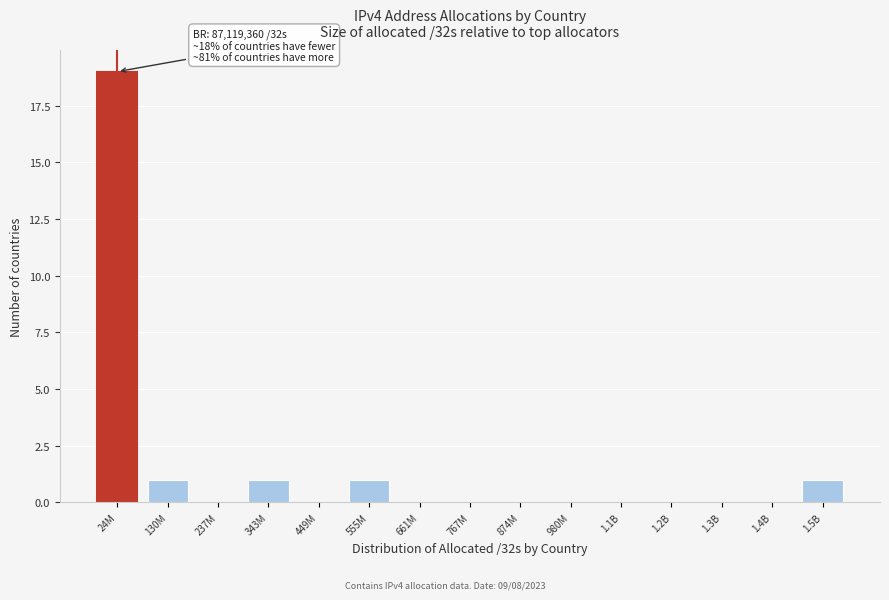

Reading right to left, what are all the values shown in this chart?

1.5B=1	1.4B=0	1.3B=0	1.2B=0	1.1B=0	980M=0	874M=0	767M=0	661M=0	555M=1	449M=0	343M=1	237M=0	130M=1	24M=19